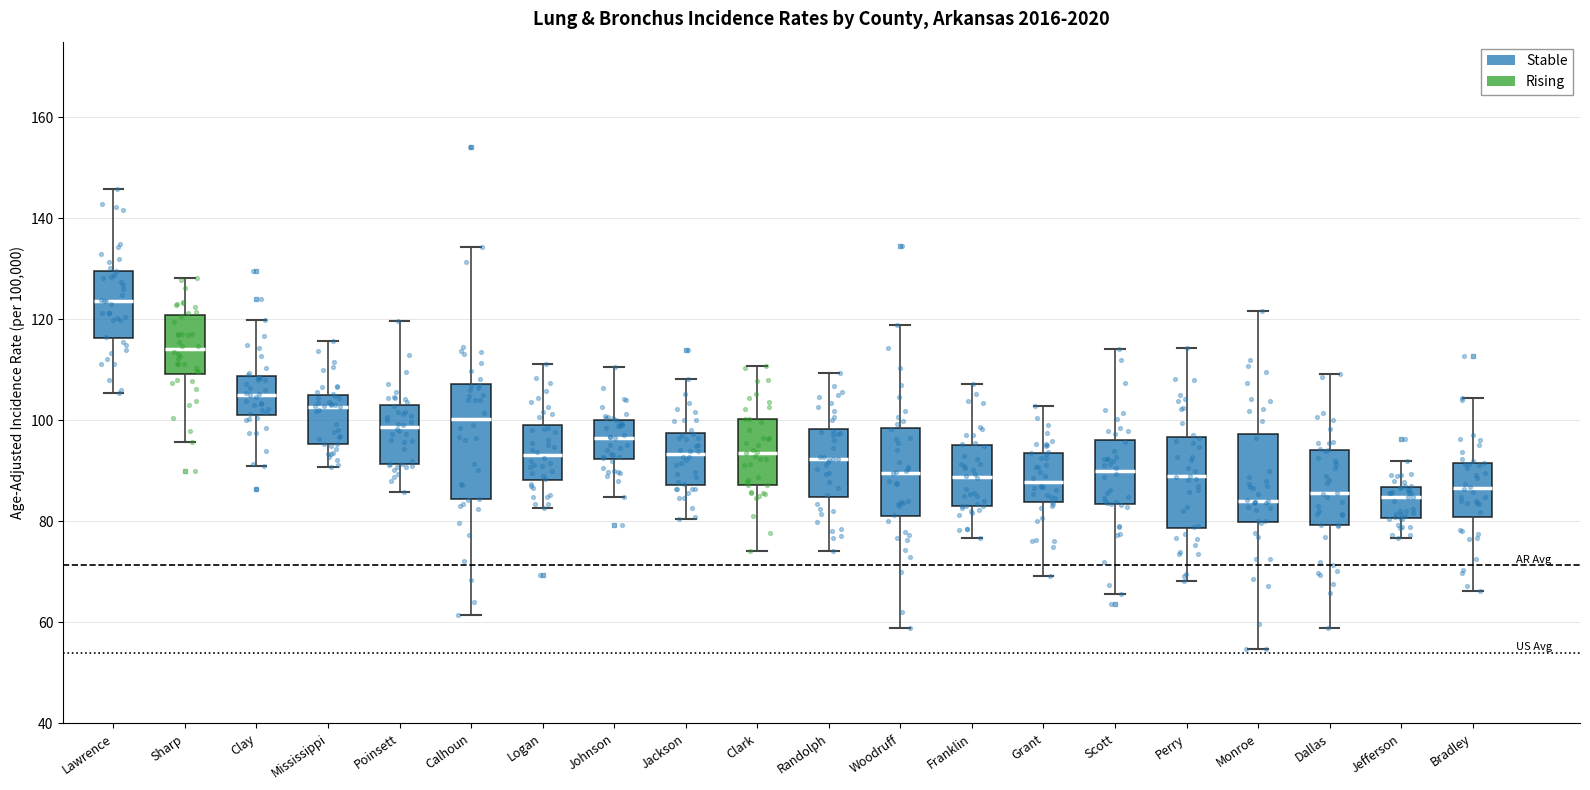

Where does the upper whisker of the box for Poinsett end on the y-axis? The values are not printed on the chart, so give them approximately, as read against the axis.

120